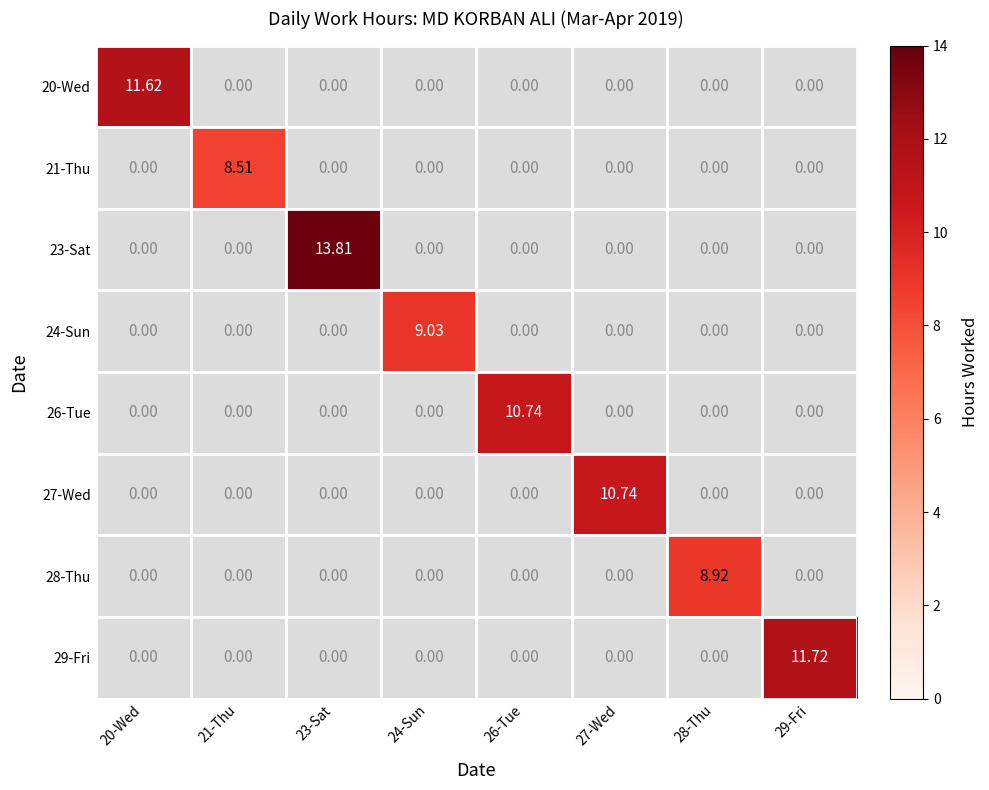

Count the number of data series in this chart.

8